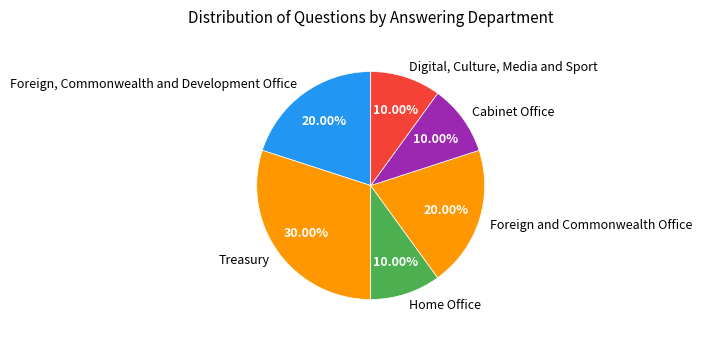

To the nearest percent, what percentage of the pie is Digital, Culture, Media and Sport?

10%